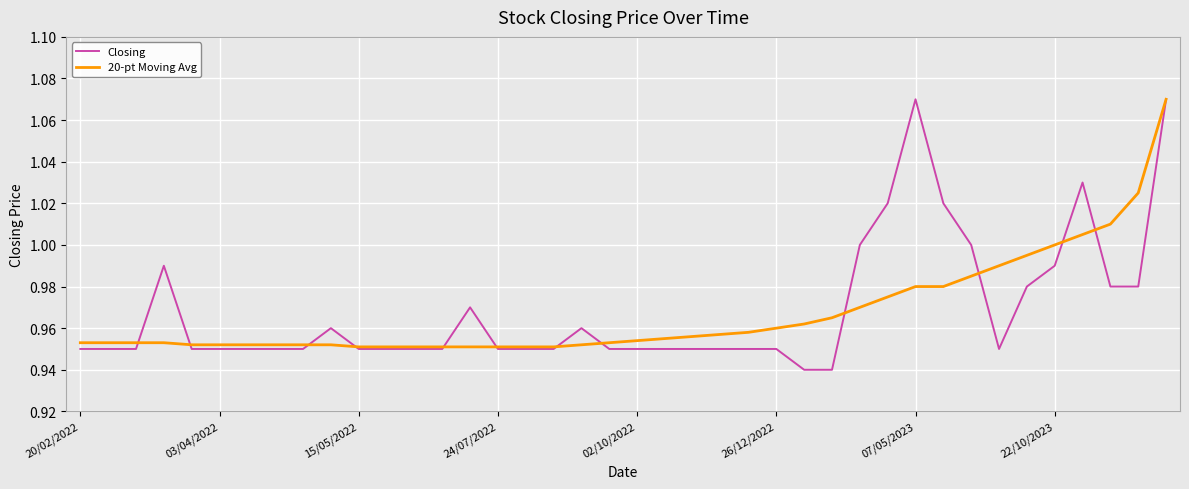

What is the difference between the second highest and minimum values in the Closing series?

0.1